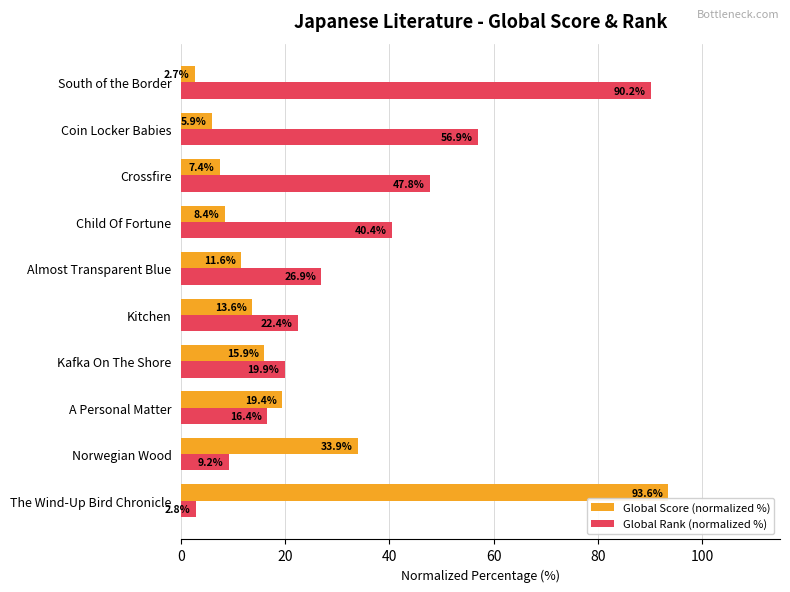

Rank the categories by Global Rank (normalized %) value from lowest to highest.

The Wind-Up Bird Chronicle, Norwegian Wood, A Personal Matter, Kafka On The Shore, Kitchen, Almost Transparent Blue, Child Of Fortune, Crossfire, Coin Locker Babies, South of the Border